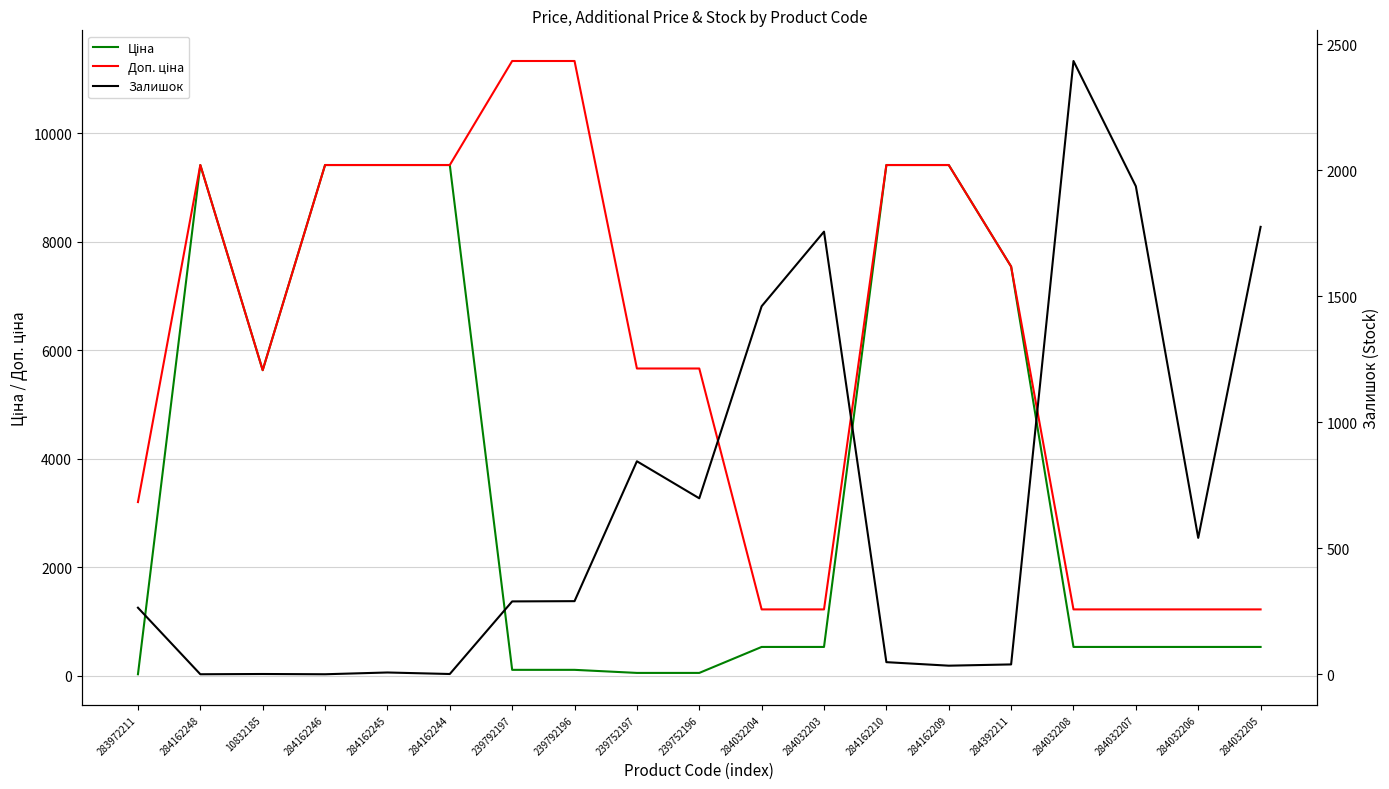

In Доп. ціна, how many points are lower than both neighbors (excluding endpoints)?

1